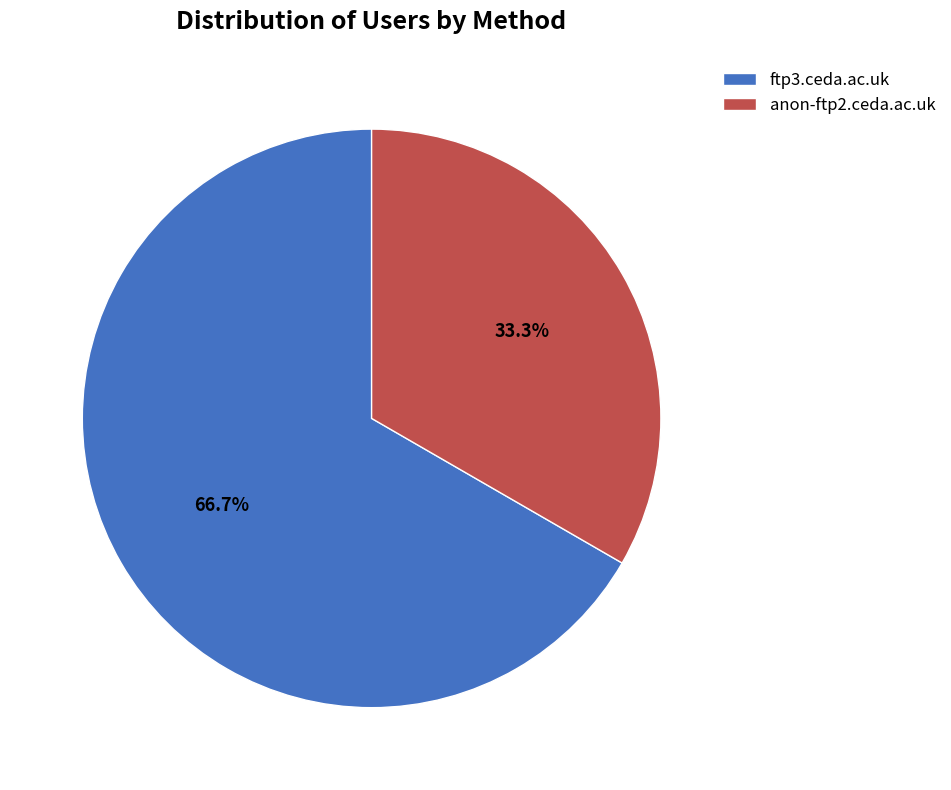

How many slices are in this pie chart?

2